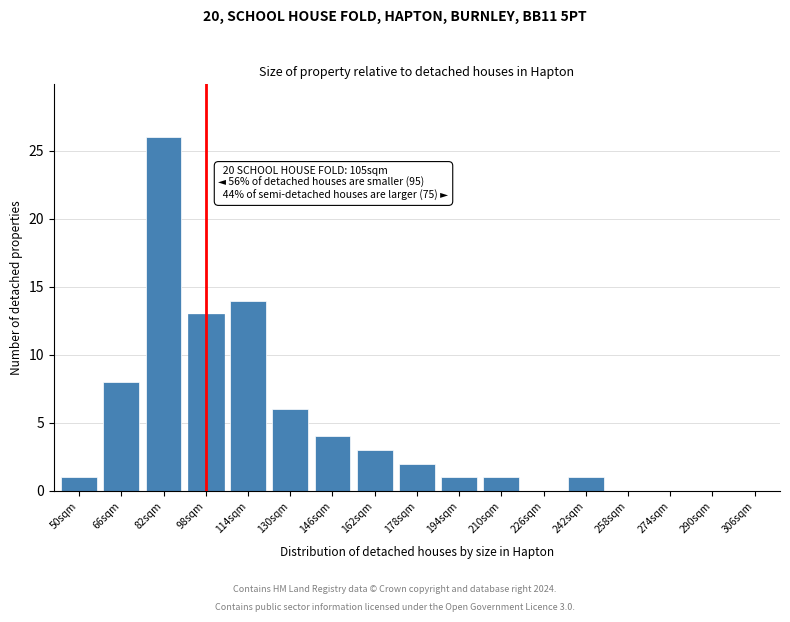

Reading left to right, extract all data points from this chart.

50sqm=1	66sqm=8	82sqm=26	98sqm=13	114sqm=14	130sqm=6	146sqm=4	162sqm=3	178sqm=2	194sqm=1	210sqm=1	226sqm=0	242sqm=1	258sqm=0	274sqm=0	290sqm=0	306sqm=0